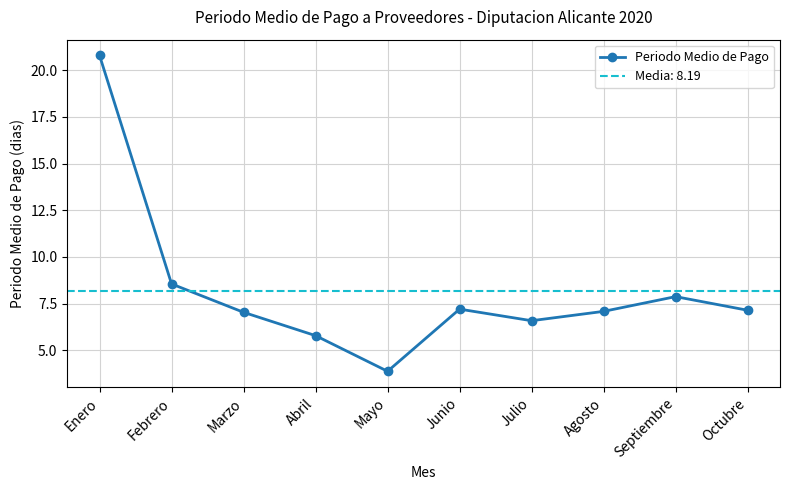

What is the label of the 2nd point from the right?

Septiembre